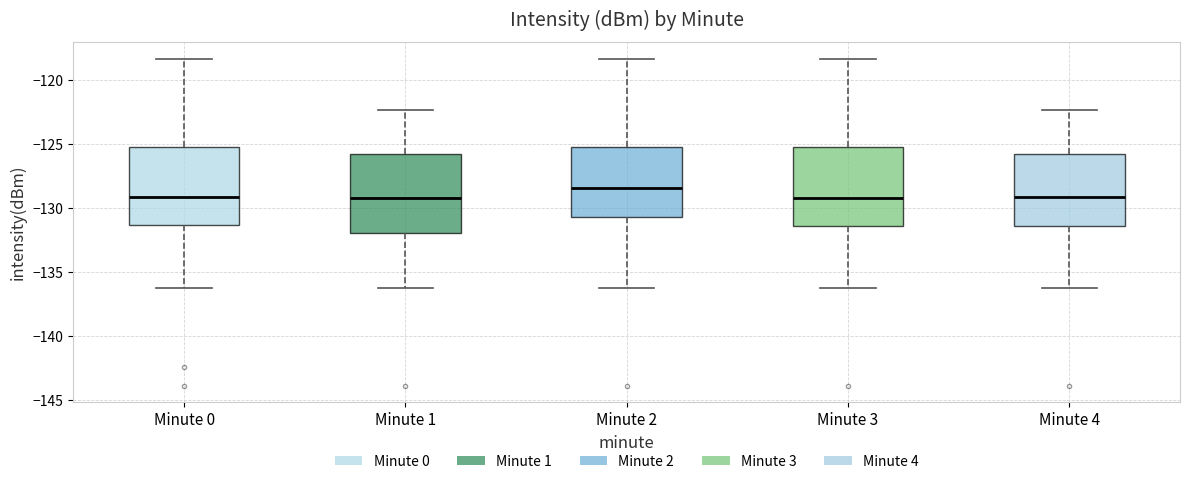

Where is the lower edge of the box for Minute 4 on the y-axis? The values are not printed on the chart, so give them approximately, as read against the axis.

-131.5